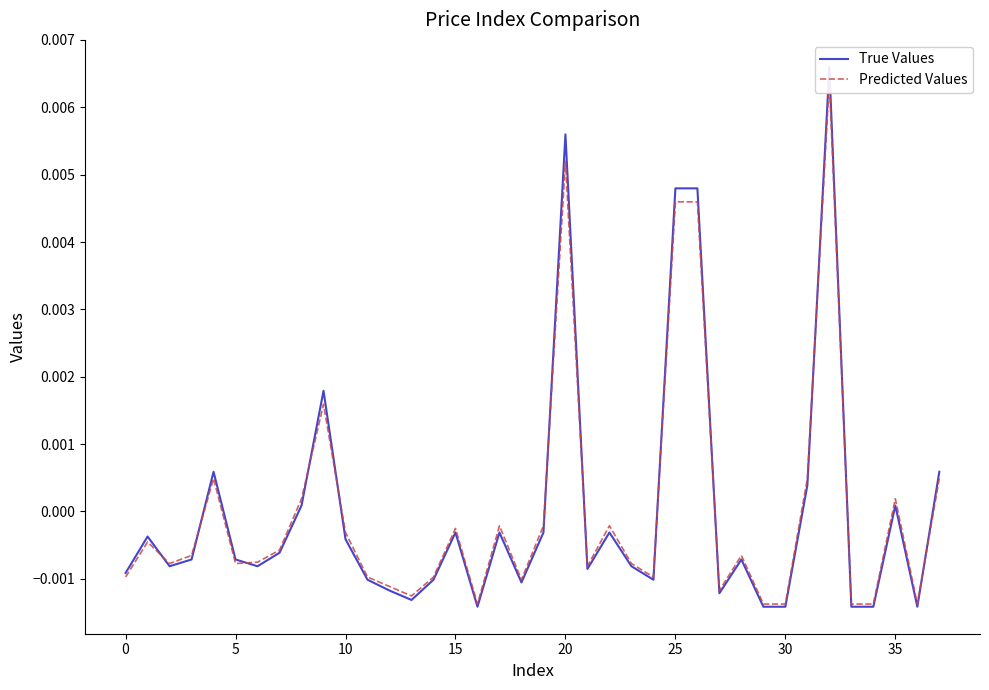

Is this an area chart (filled region under the line)?

No